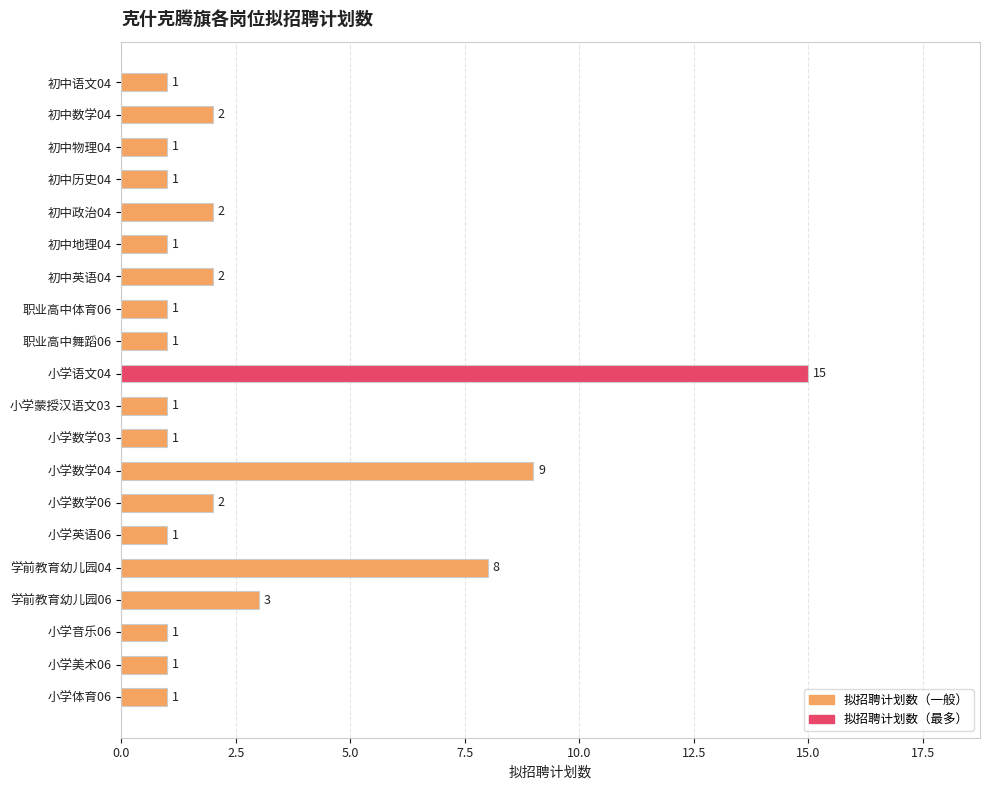

Approximately how many times larger is the value at 初中政治04 compared to 初中英语04?

1.0